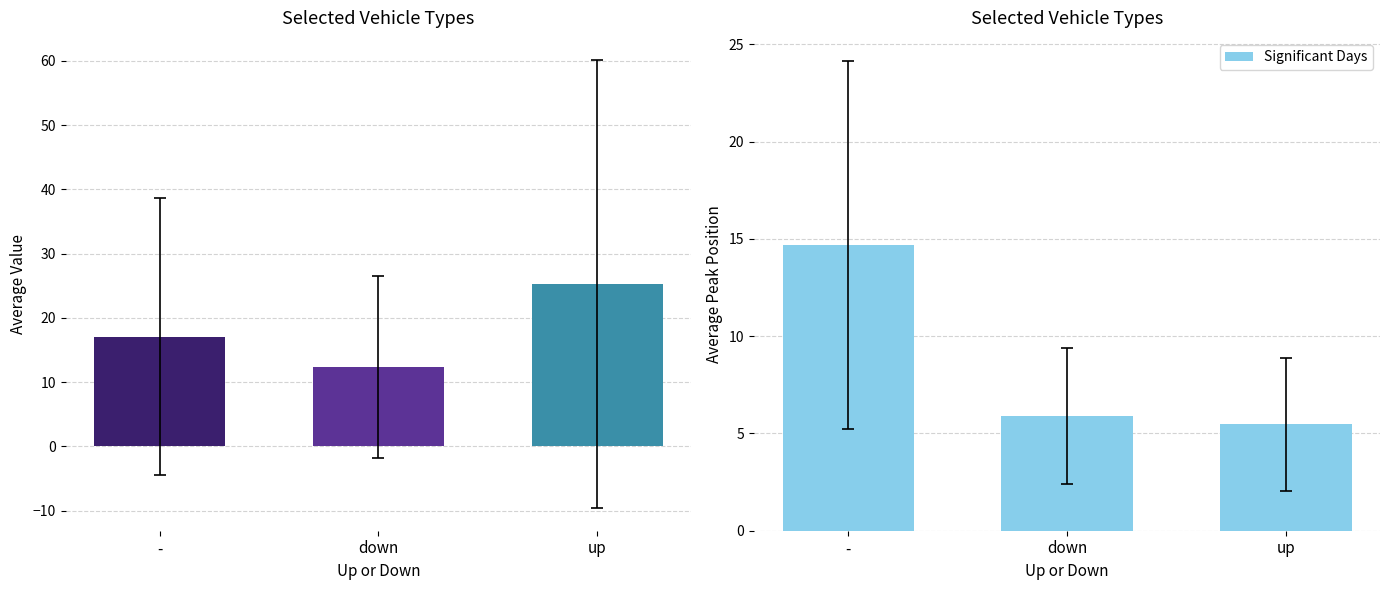

How many groups of bars are there?

3